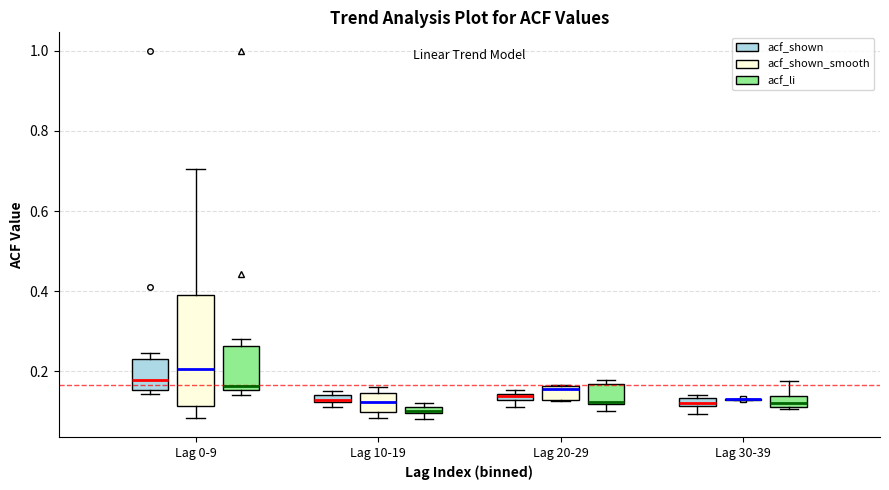

Where is the lower edge of the box for Lag 30-39 (acf_li) on the y-axis? The values are not printed on the chart, so give them approximately, as read against the axis.

0.12